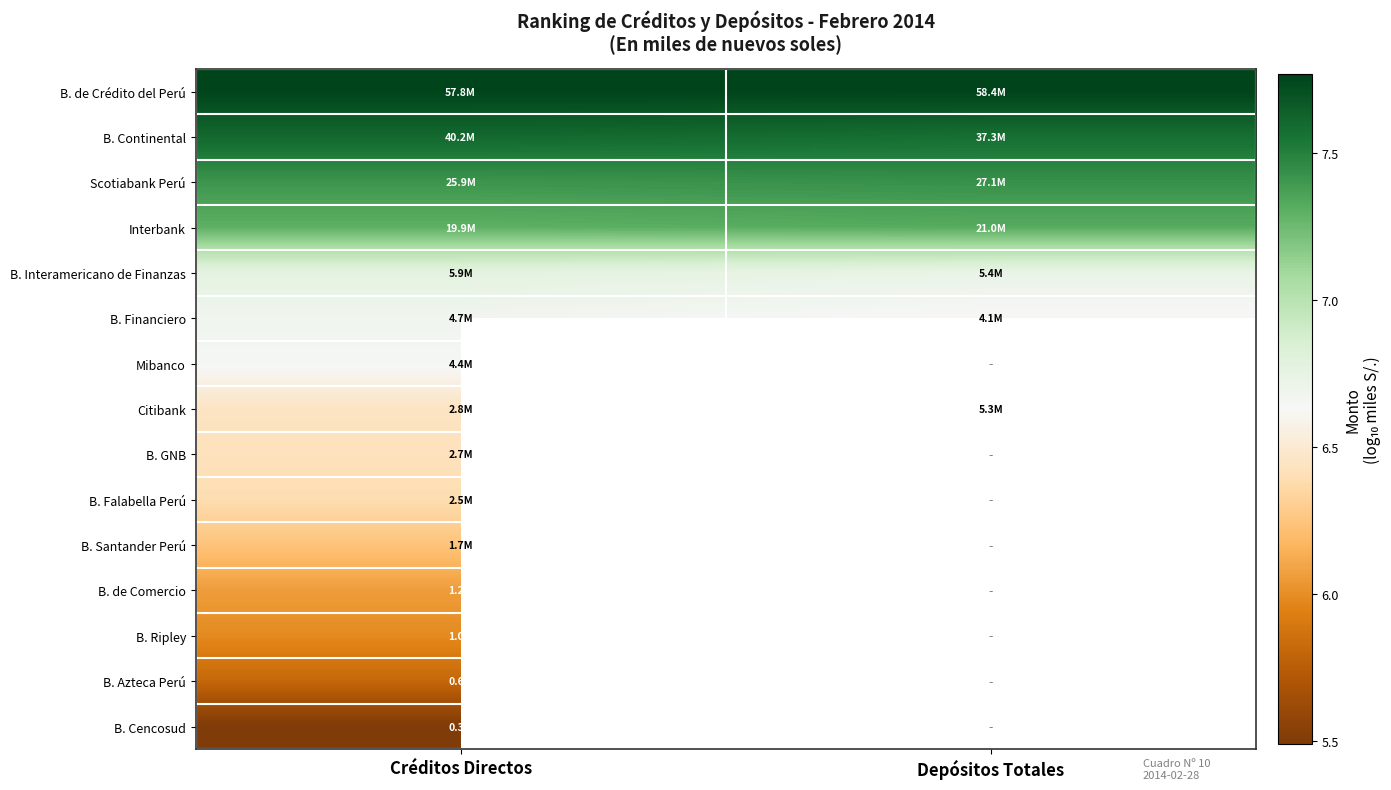

What is the spread (max minus min) of values at Créditos Directos?

2.3